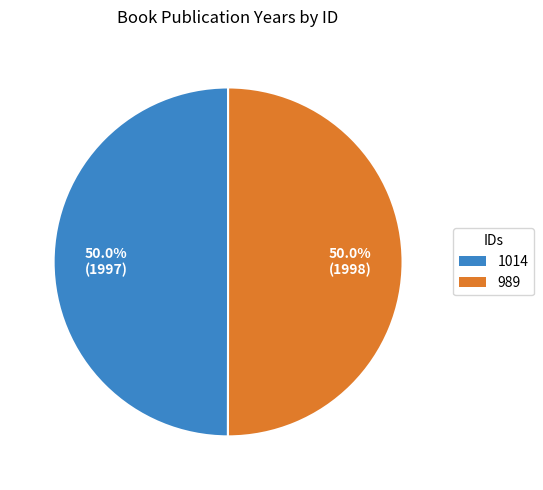

Combined, what portion of the pie is 989 and 1014?

100.0%